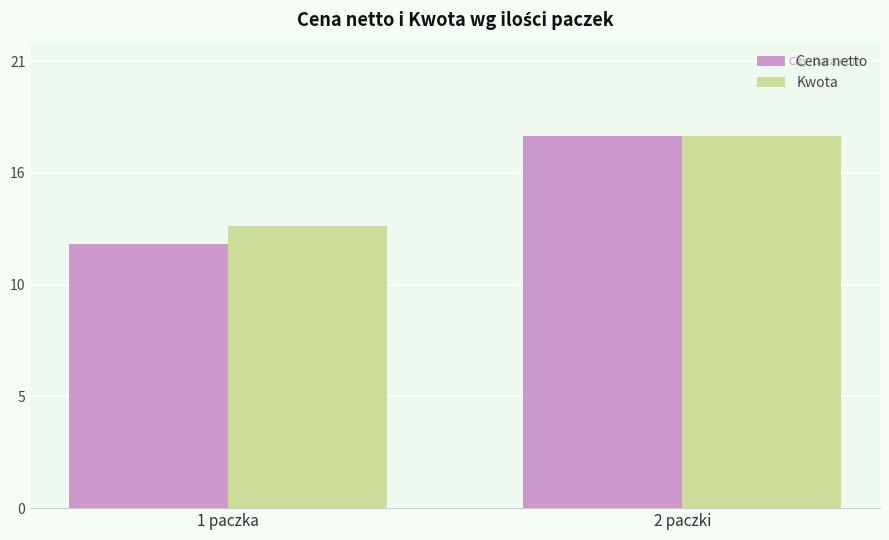

What is the total value across all series at 1 paczka?

25.3